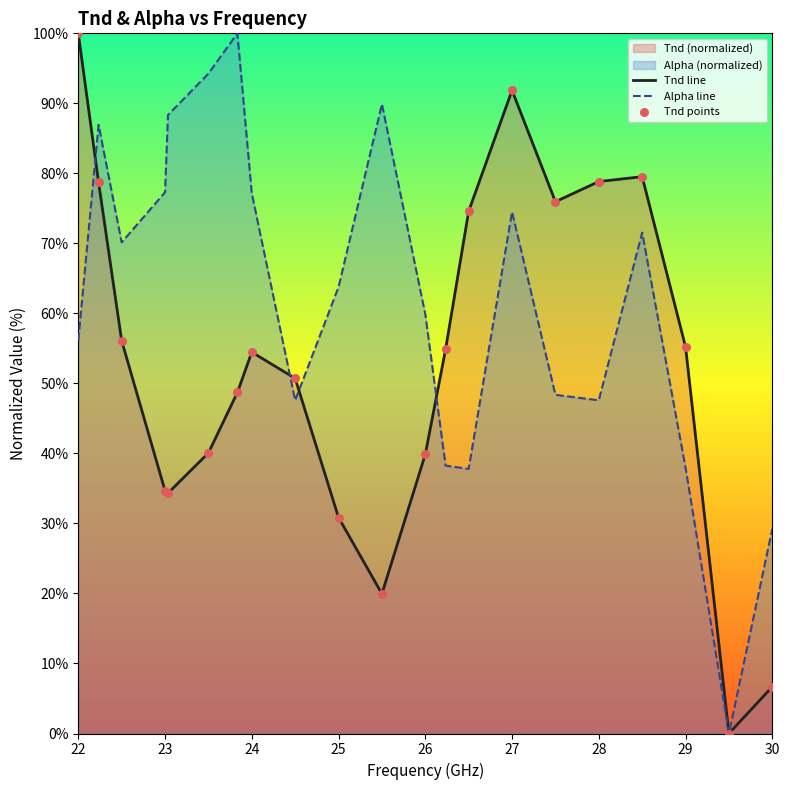

What is the difference between the highest and lowest values at 25?

32.9